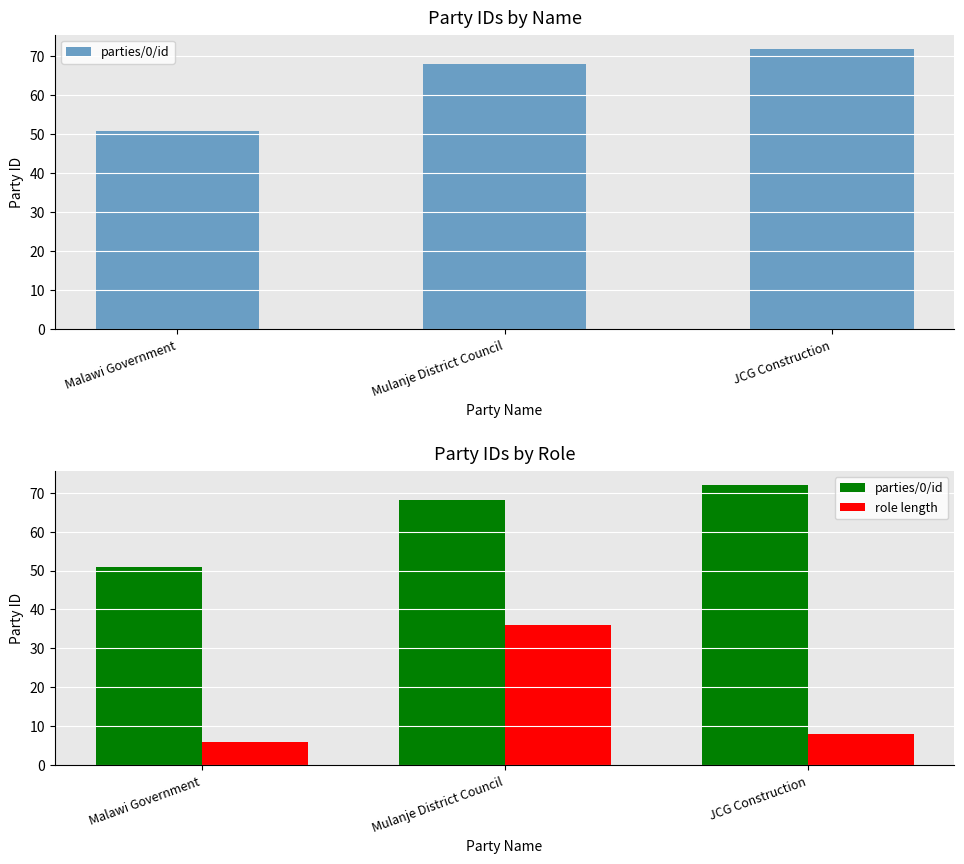

List the labels in order of parties/0/id value, largest first.

JCG Construction, Mulanje District Council, Malawi Government